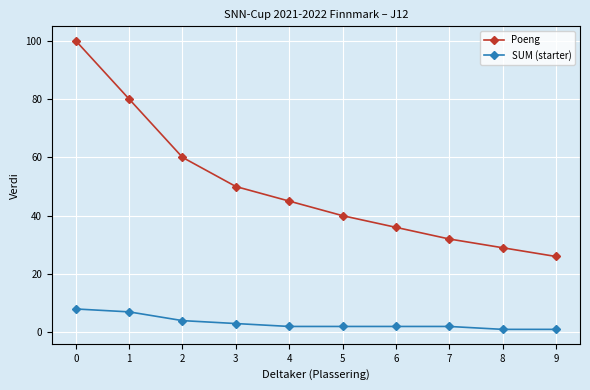

True or false: SUM (starter) and Poeng intersect in this chart.

False